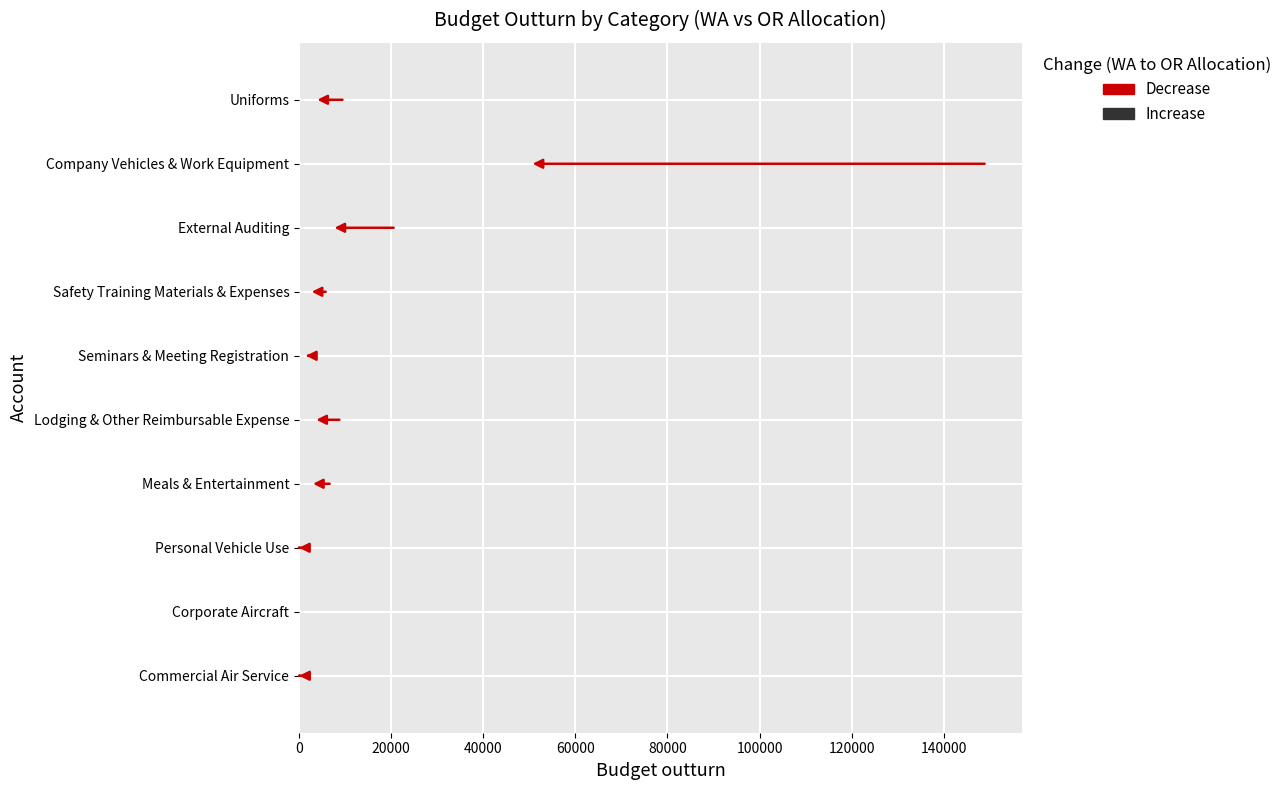

List the series in order of their overall mean, highest first.

WA, OR